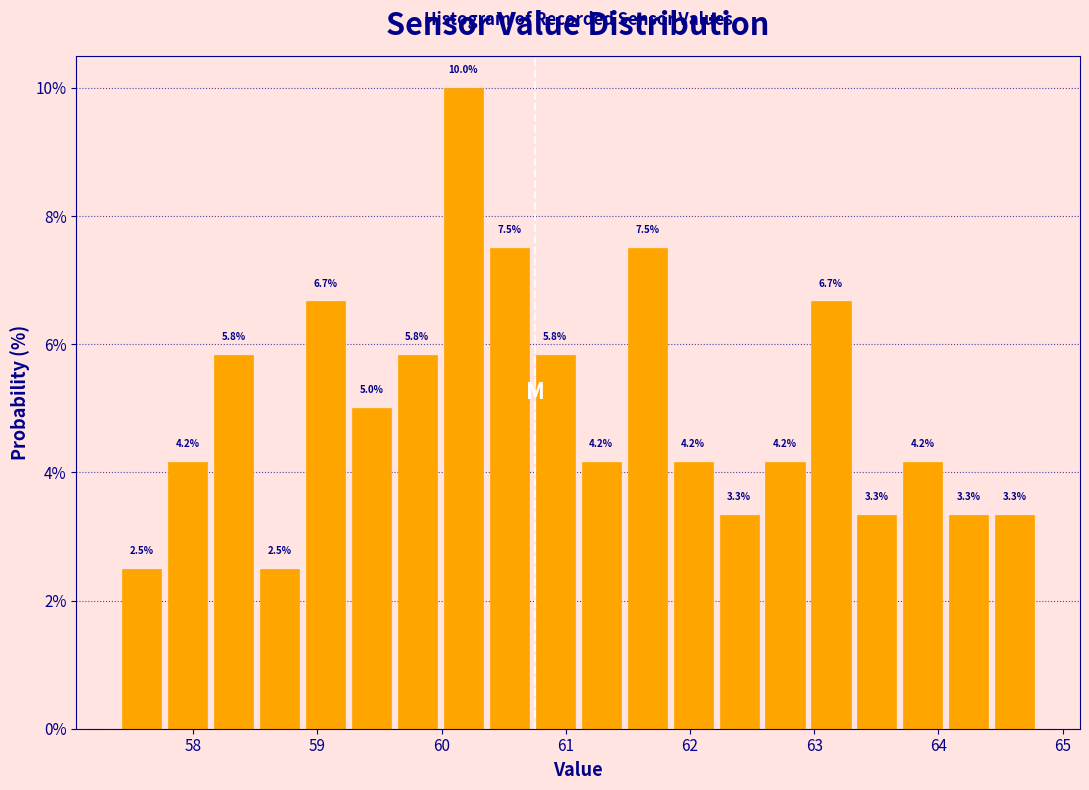

Around what value on the x-axis is the tallest bar? Give the approximate position of its centre, as read against the axis.

60.2